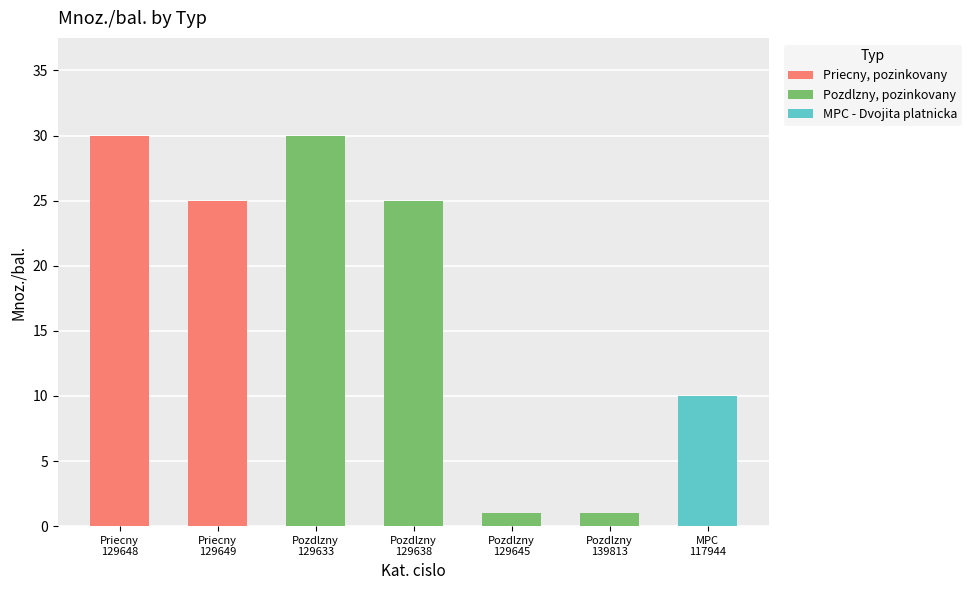

What is the sum of all values?

122